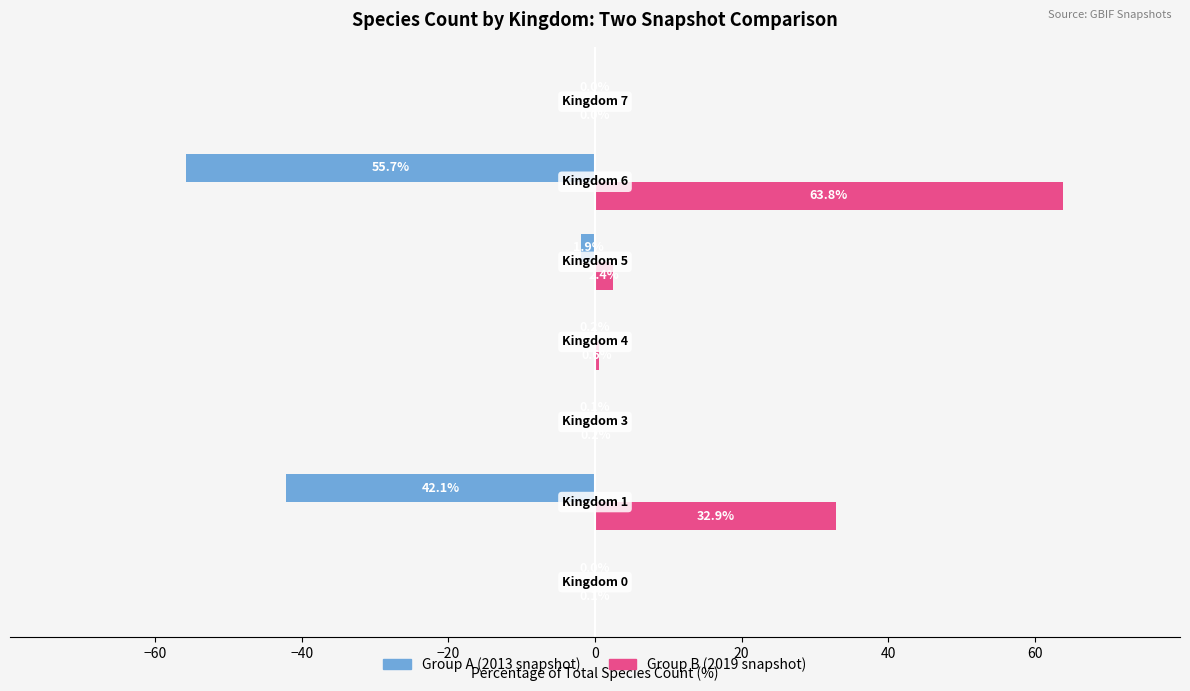

Which series has the largest total across all categories?

Group B (2019 snapshot)